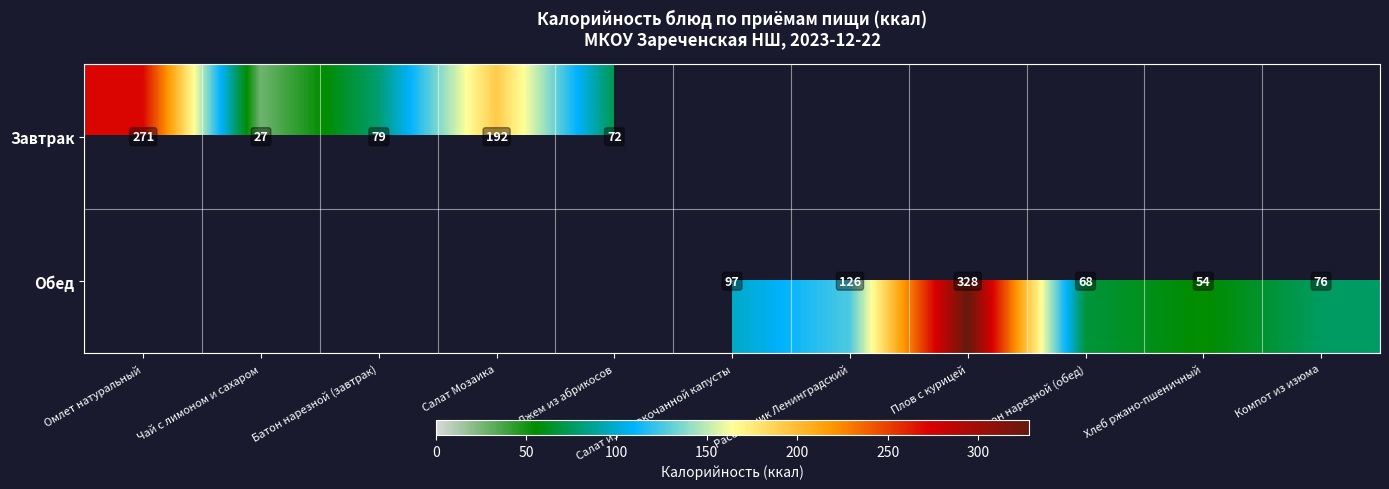

Is the value of Обед at Рассольник Ленинградский greater than the value of Завтрак at Салат Мозаика?

No